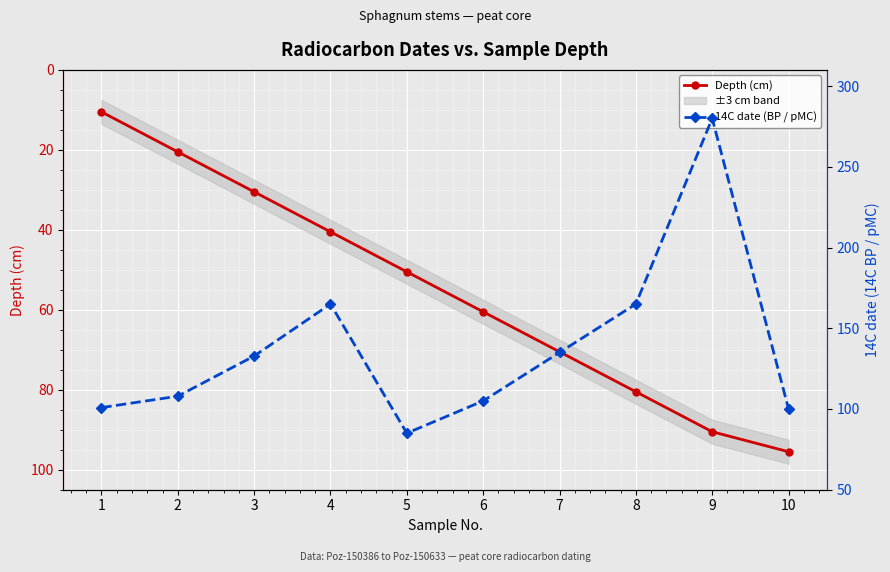

Reading left to right, transcribe all the data shown in this chart.

Depth (cm): 1=10.5	2=20.5	3=30.5	4=40.5	5=50.5	6=60.5	7=70.5	8=80.5	9=90.5	10=95.5
14C date (BP / pMC): 1=100.9	2=107.9	3=132.8	4=165.0	5=85.0	6=105.0	7=135.0	8=165.0	9=280.0	10=100.0